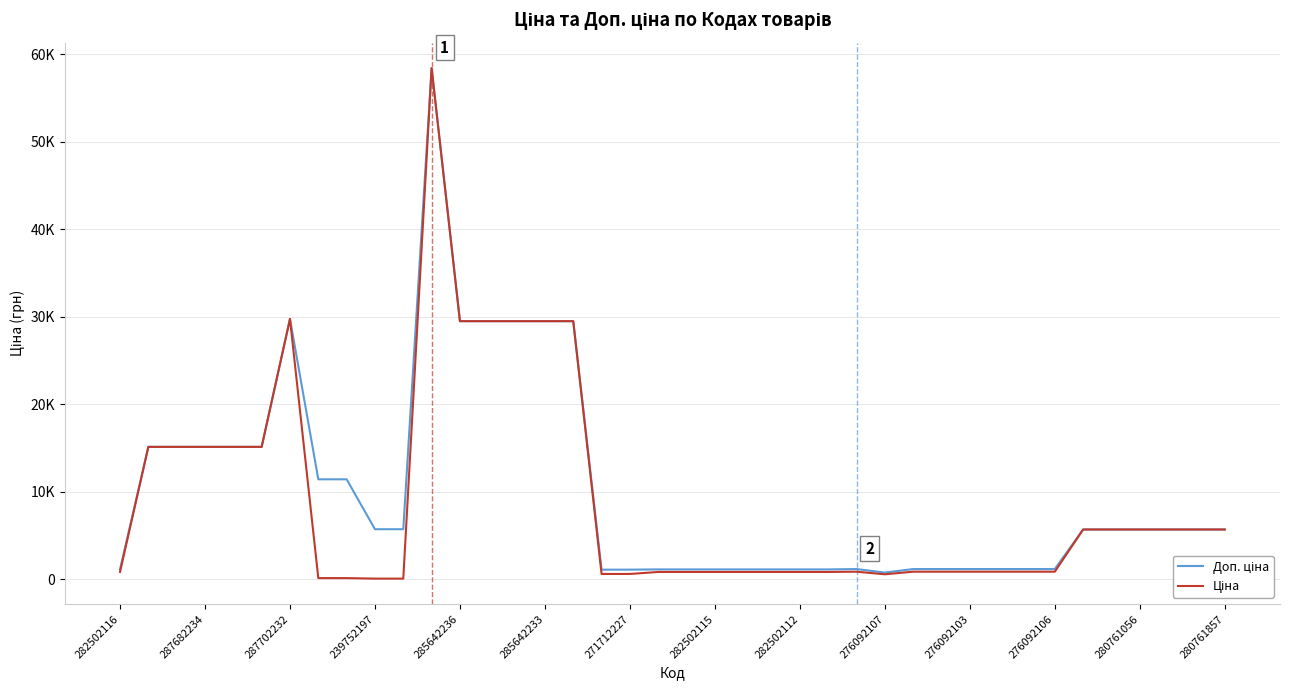

In Ціна, how many points are lower than both neighbors (excluding endpoints)?

1